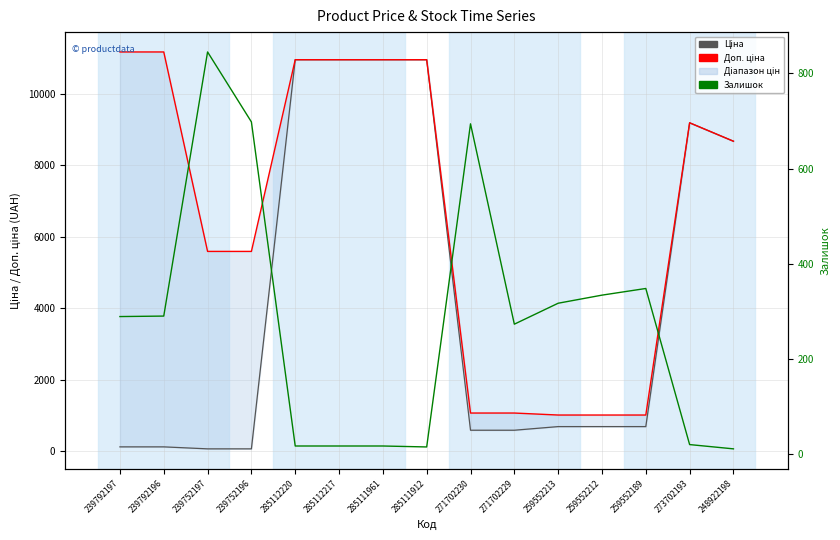

What is the label of the 9th point from the right?

285111961